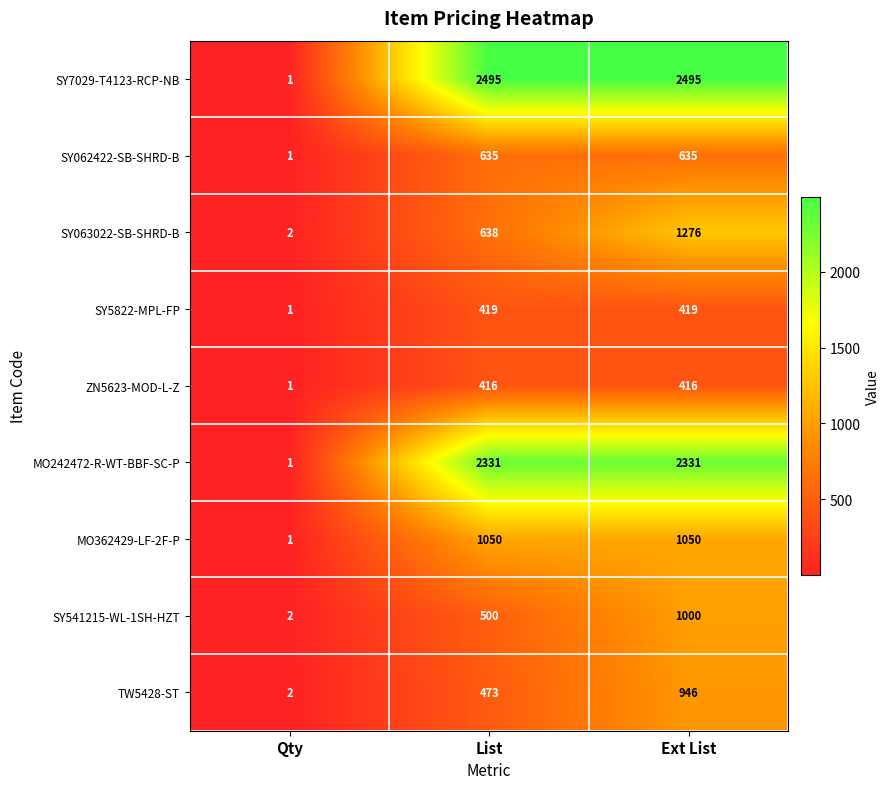

Which series has the widest spread of values?

SY7029-T4123-RCP-NB